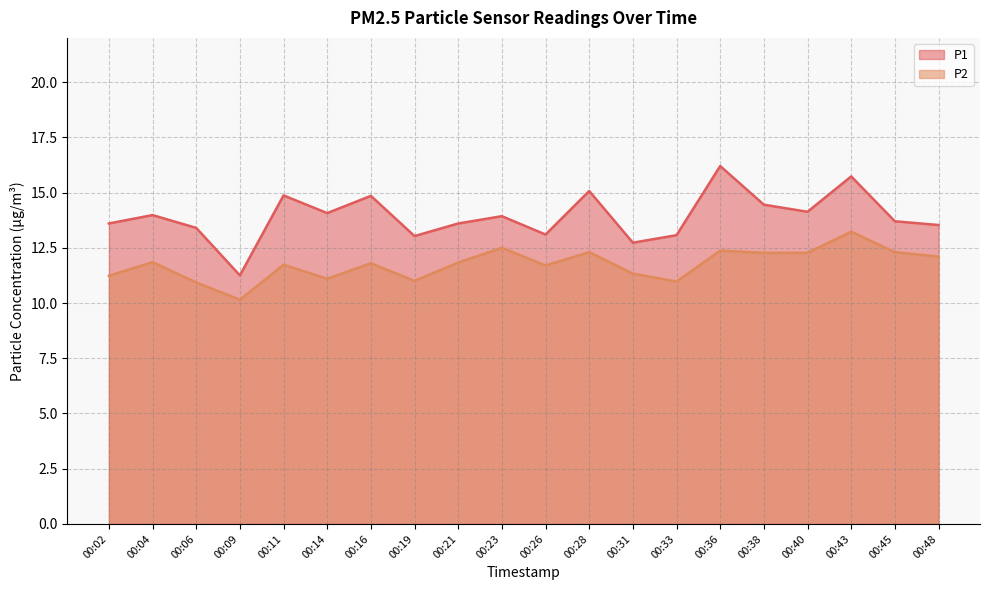

What is the maximum value for P1?

16.2